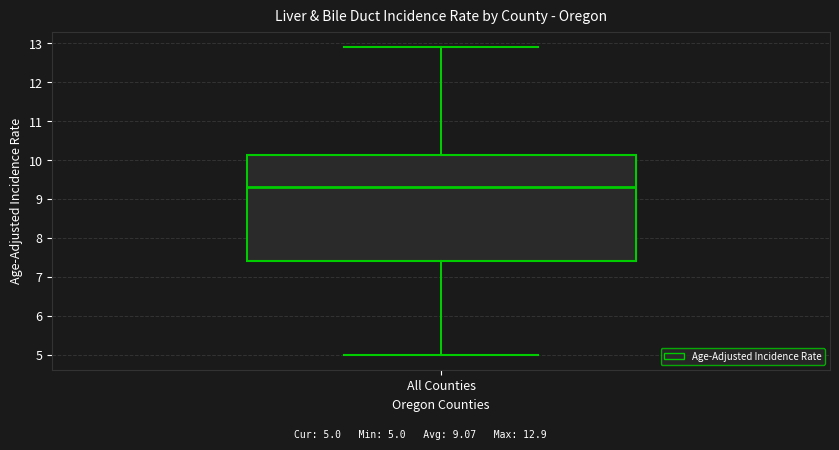

Transcribe this box plot: give where the median line is, the range the box spans, and where the two whiskers end, as read against the y-axis. The values are not printed on the chart, so give them approximately, as read against the axis.

median 9.3, box 7.4 to 10.1, whiskers 5.0 to 12.9